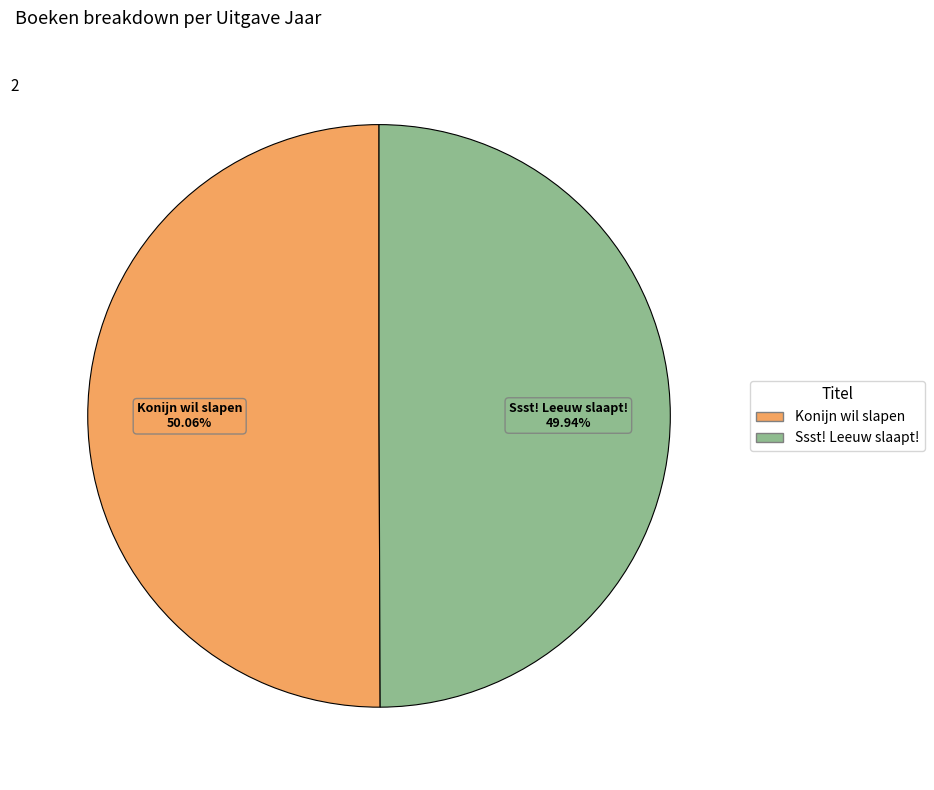

What is the ratio of the value at Konijn wil slapen to the value at Ssst! Leeuw slaapt!?

1.0